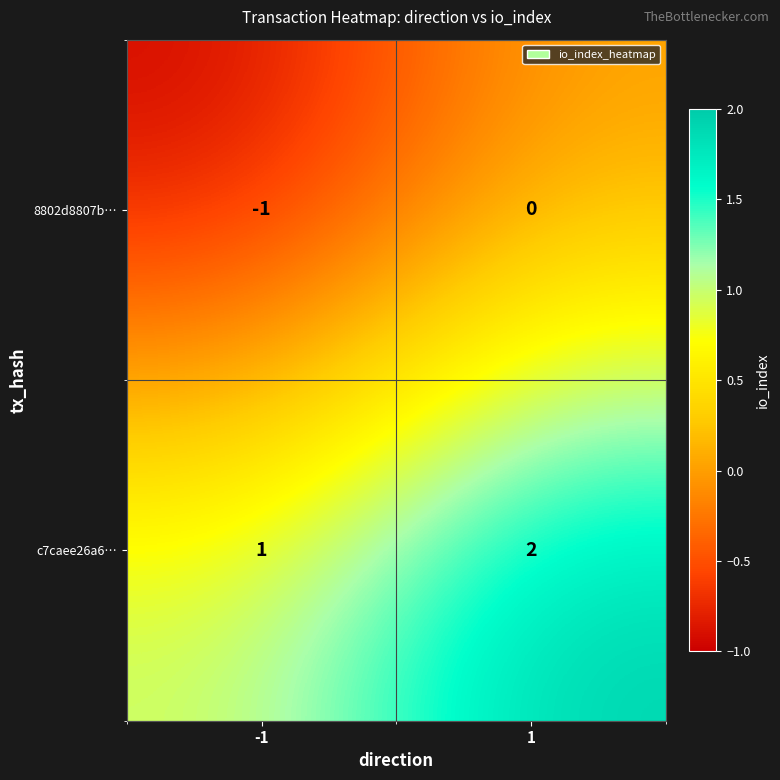

Is it true that 8802d8807b… equals -1 at -1?

True